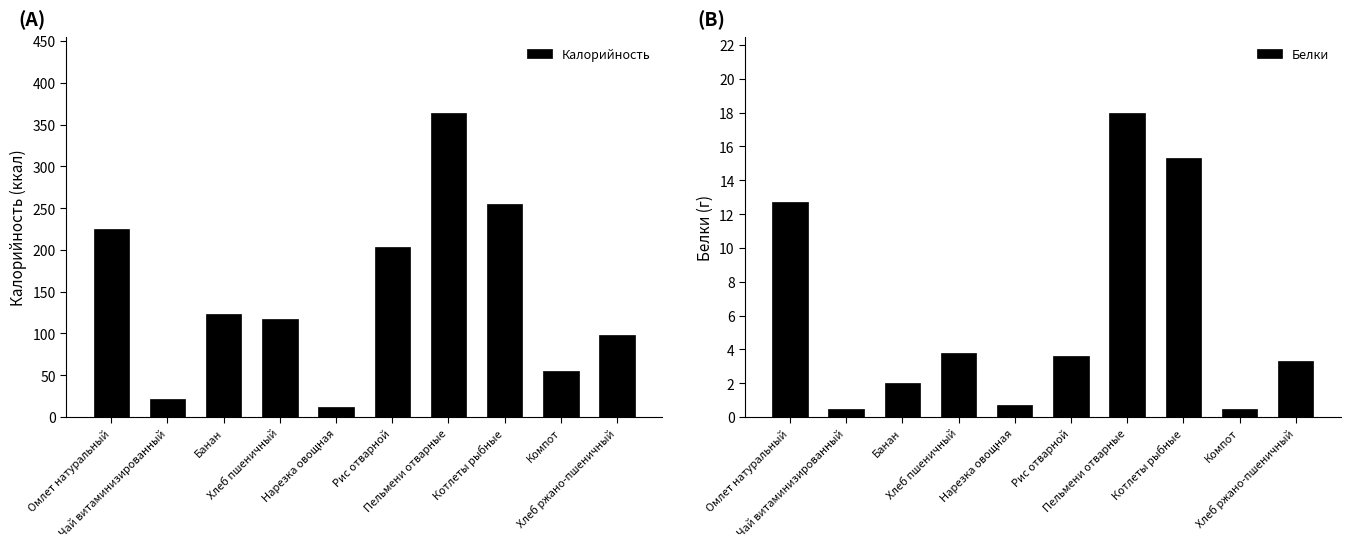

List the series in order of their peak value, highest first.

Калорийность, Белки